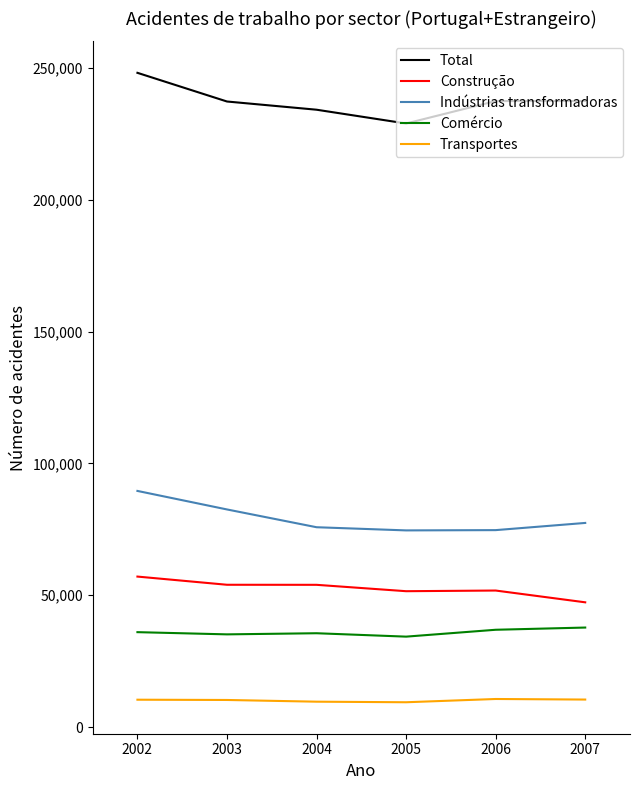

At 2006, list the series in order from smallest to largest.

Transportes, Comércio, Construção, Indústrias transformadoras, Total